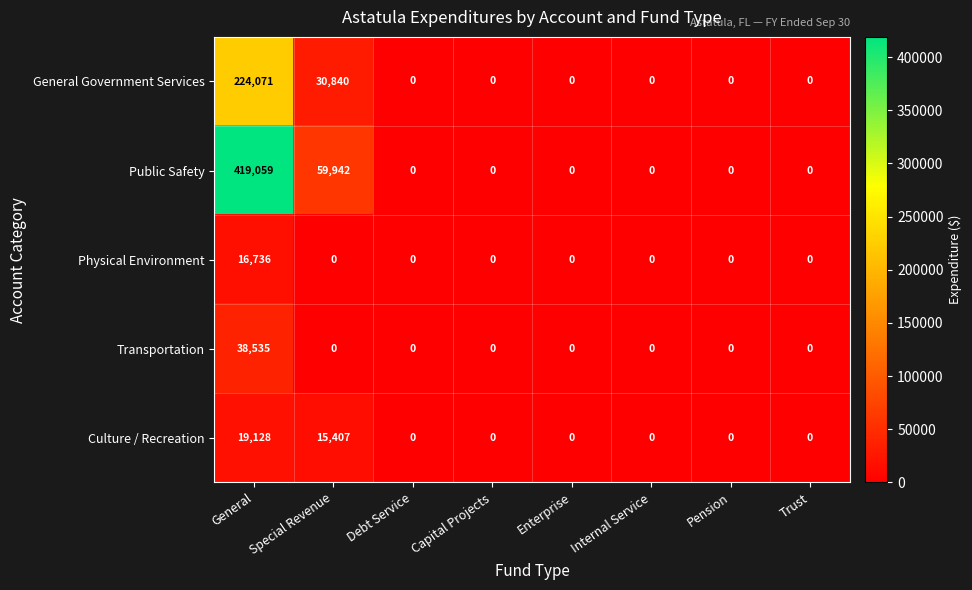

What is the difference between the second highest and second lowest values in the General Government Services series?

30840